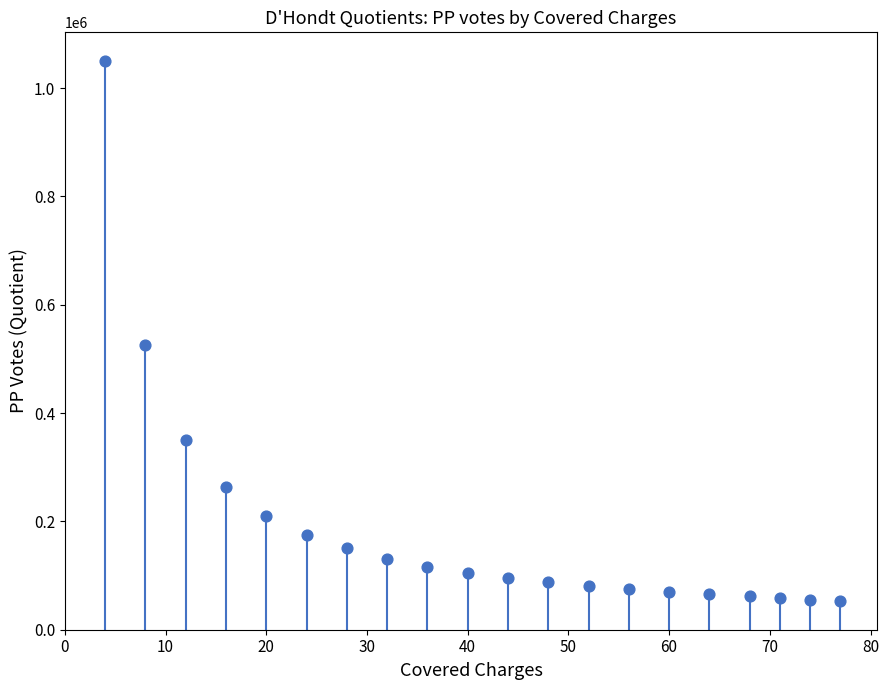

What is the range of Y values (max minus min)?

997744